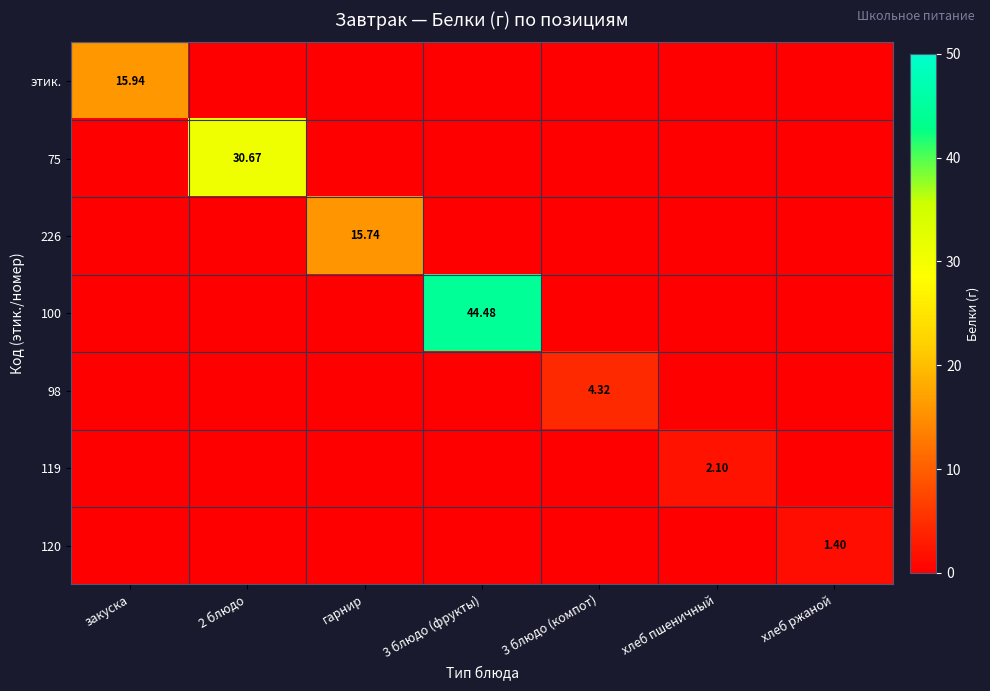

How many values in the 75 series exceed 0?

1